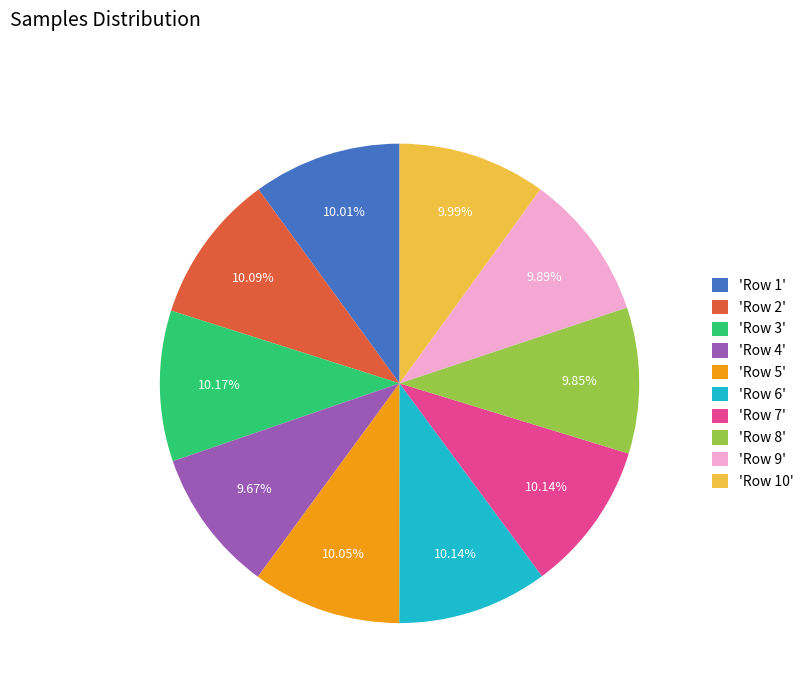

Approximately how many times larger is the value at 'Row 4' compared to 'Row 2'?

1.0